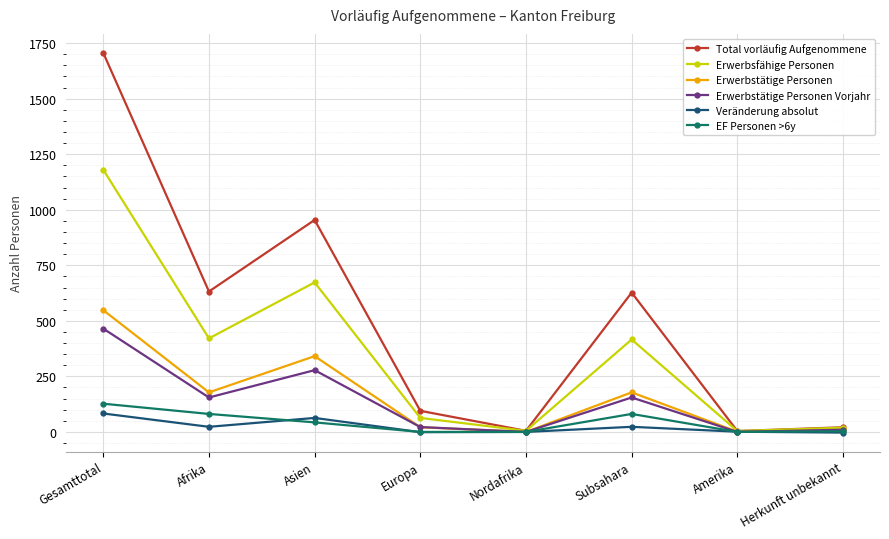

What is the difference between the maximum and second lowest values in the Erwerbstätige Personen Vorjahr series?

465